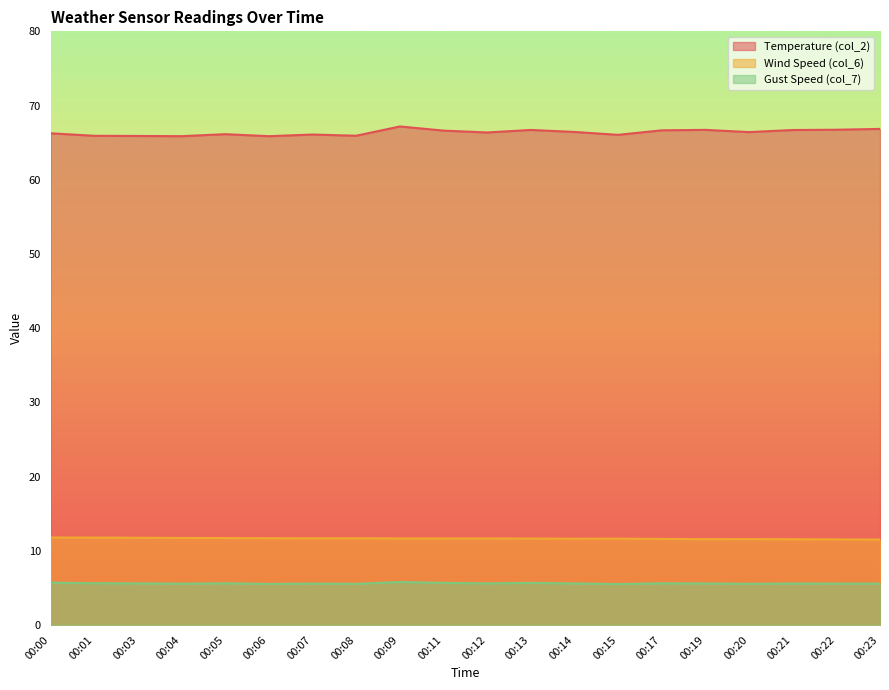

The Temperature (col_2) series shows 20.8 at 00:07. True or false?

False